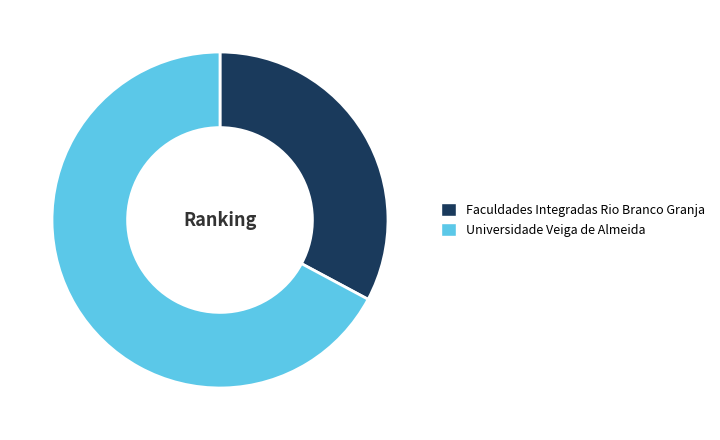

Which category has the smallest portion of the pie?

Faculdades Integradas Rio Branco Granja